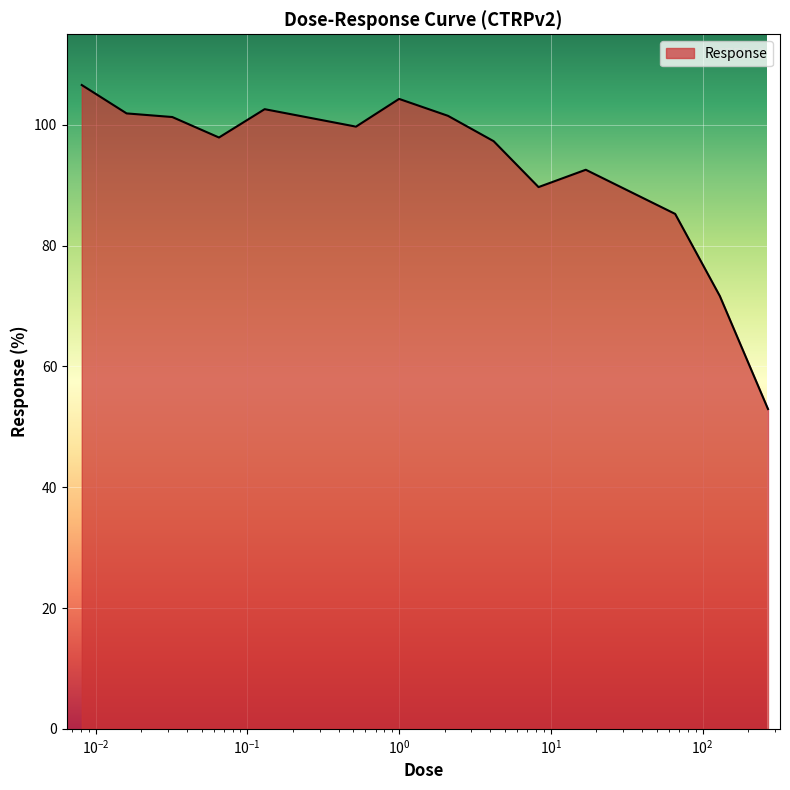

What is the smallest value displayed?

53.0